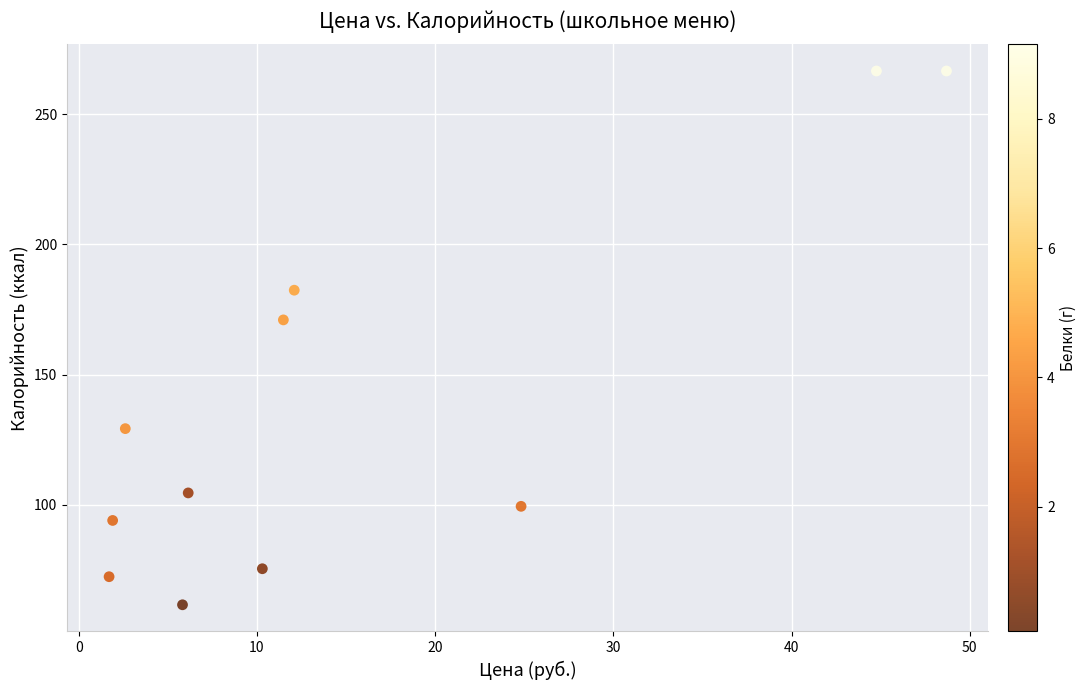

What Y value in the scatter plot is closest to 164?

171.0